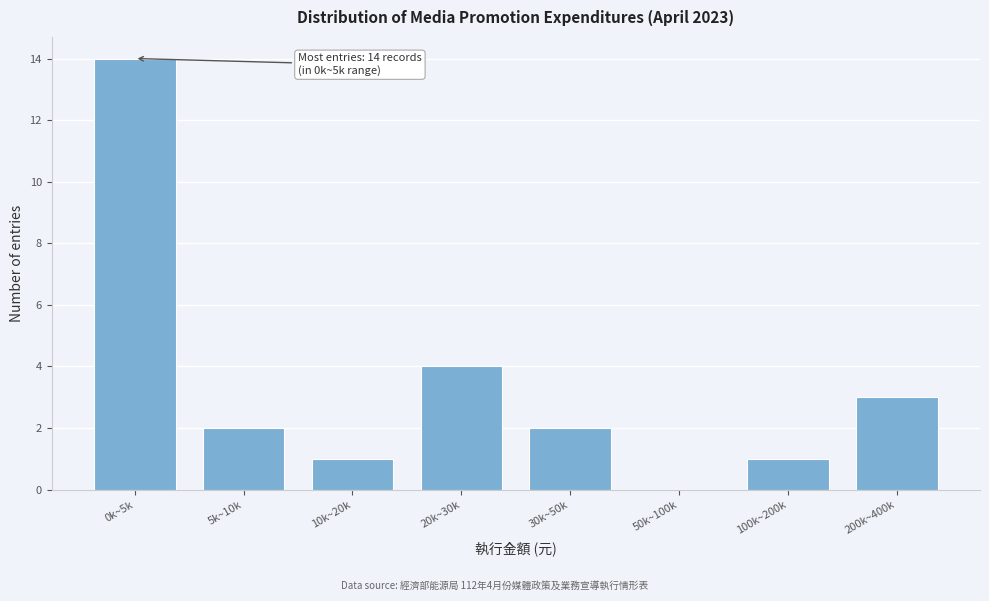

Reading left to right, what are all the values shown in this chart?

0k~5k=14	5k~10k=2	10k~20k=1	20k~30k=4	30k~50k=2	50k~100k=0	100k~200k=1	200k~400k=3